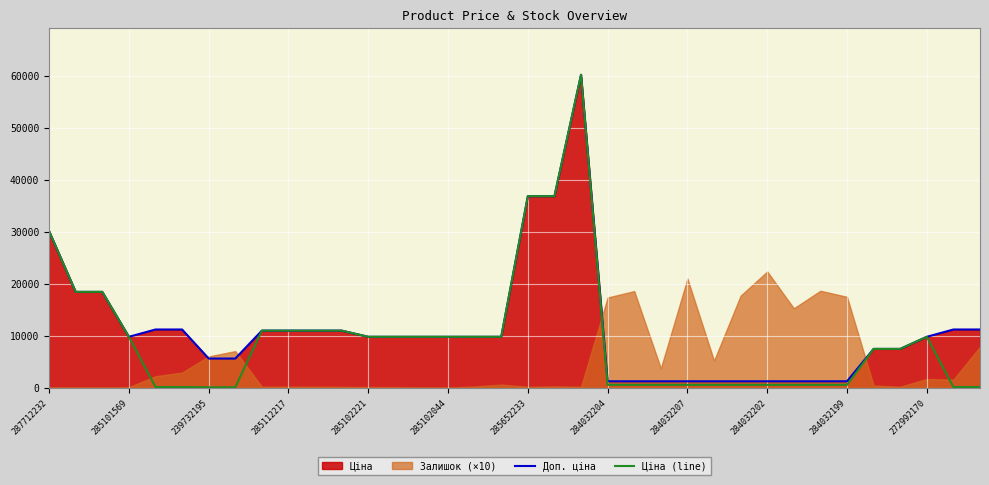

True or false: Ціна (line) has a value of 528.2 at 284032204.

True